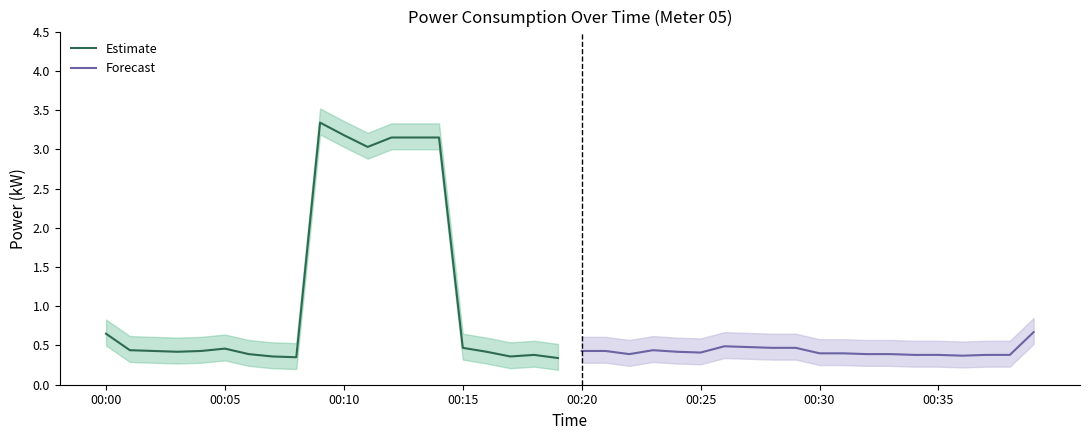

Where is Estimate nearest to the value 1?

00:00